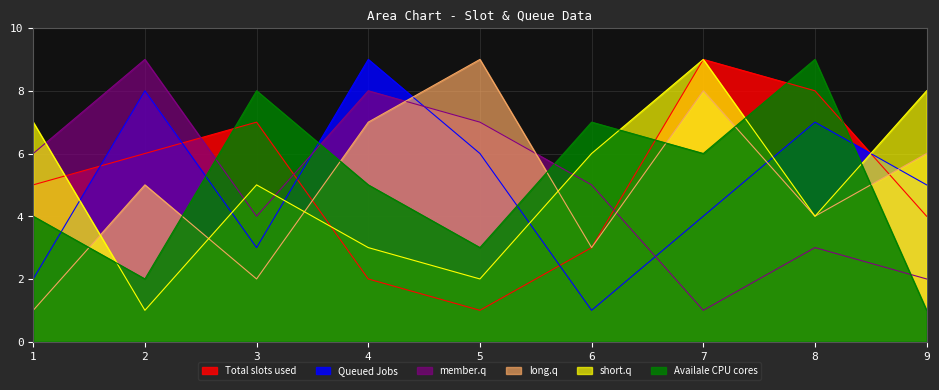

What is the total value across all series at 9?

26